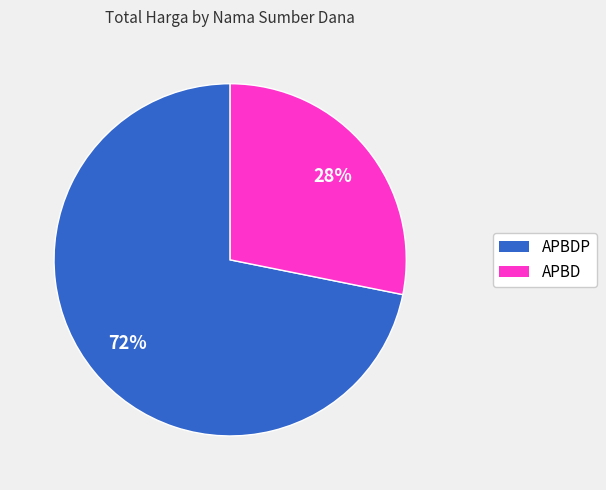

To the nearest percent, what is the average slice percentage?

50%